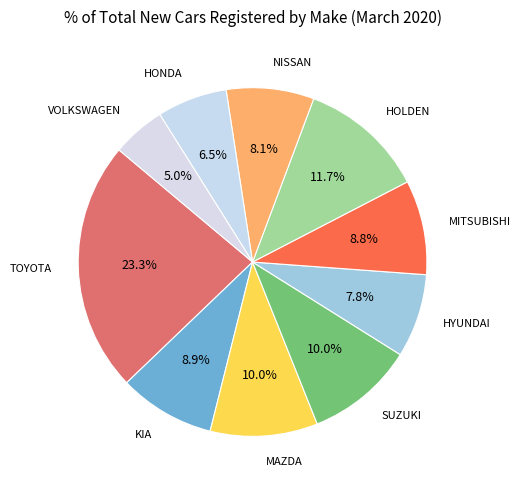

How many slices are in this pie chart?

10